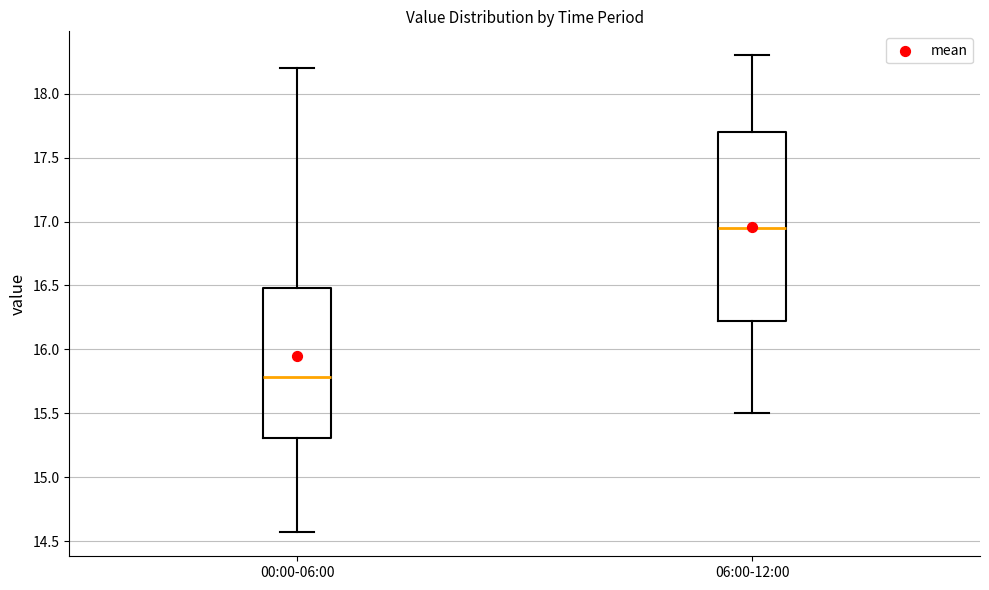

Where does the lower whisker of the box for 00:00-06:00 end on the y-axis? The values are not printed on the chart, so give them approximately, as read against the axis.

14.55